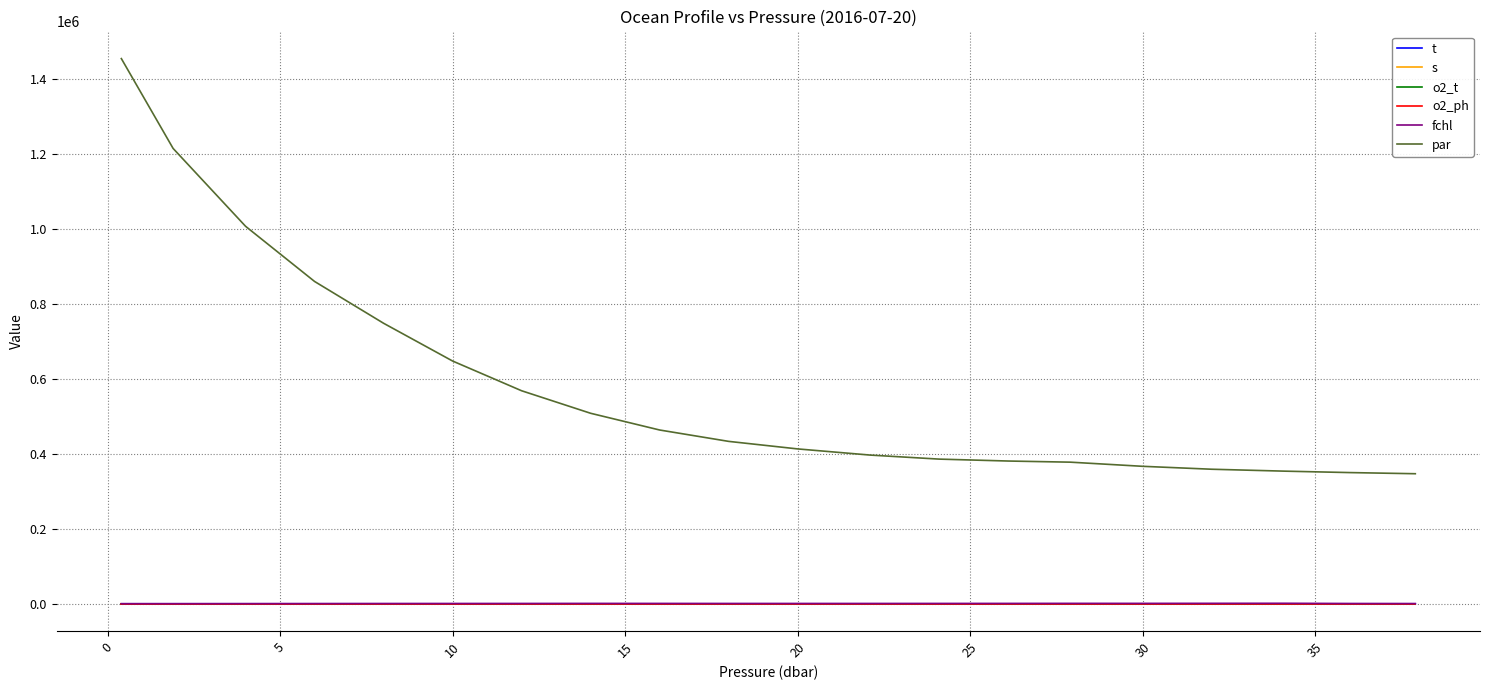

How many distinct data groups are displayed?

6